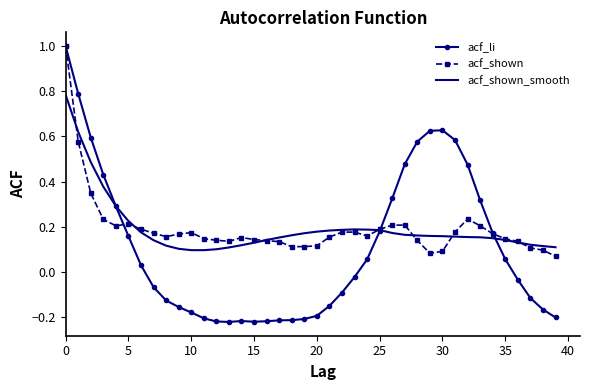

What is the maximum value shown in the chart?

1.0